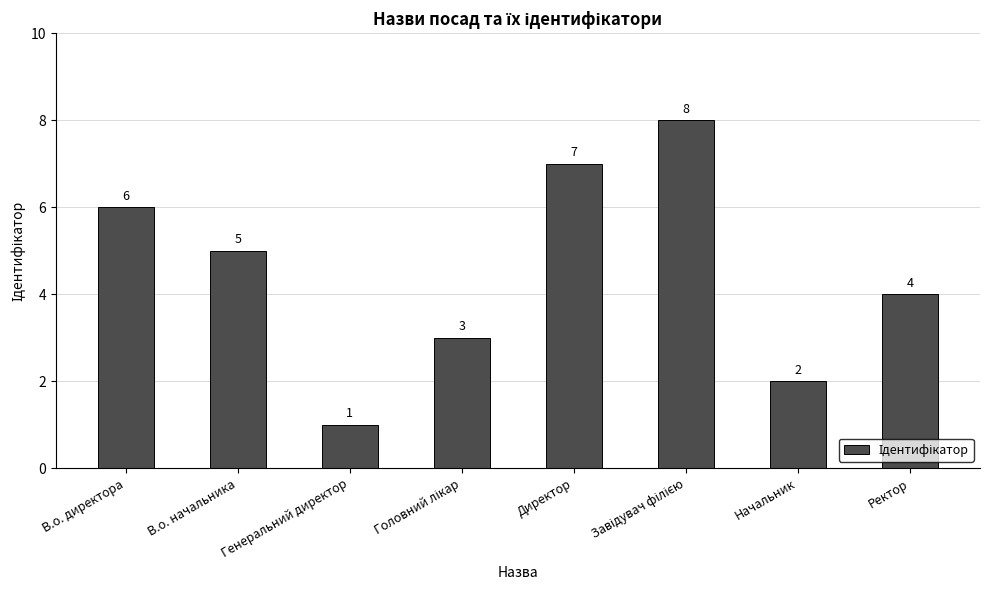

What is the value of the 2nd bar from the left?

5